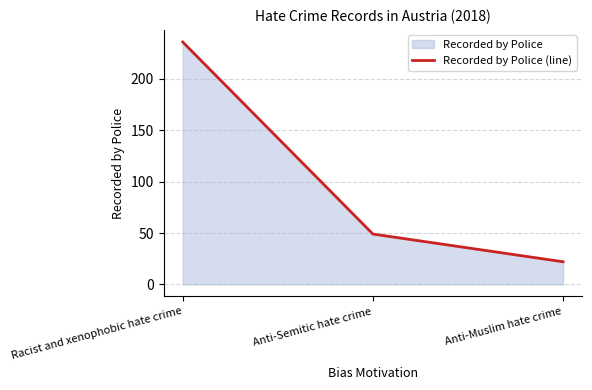

What is the ratio of the value at Racist and xenophobic hate crime to the value at Anti-Semitic hate crime?

4.8